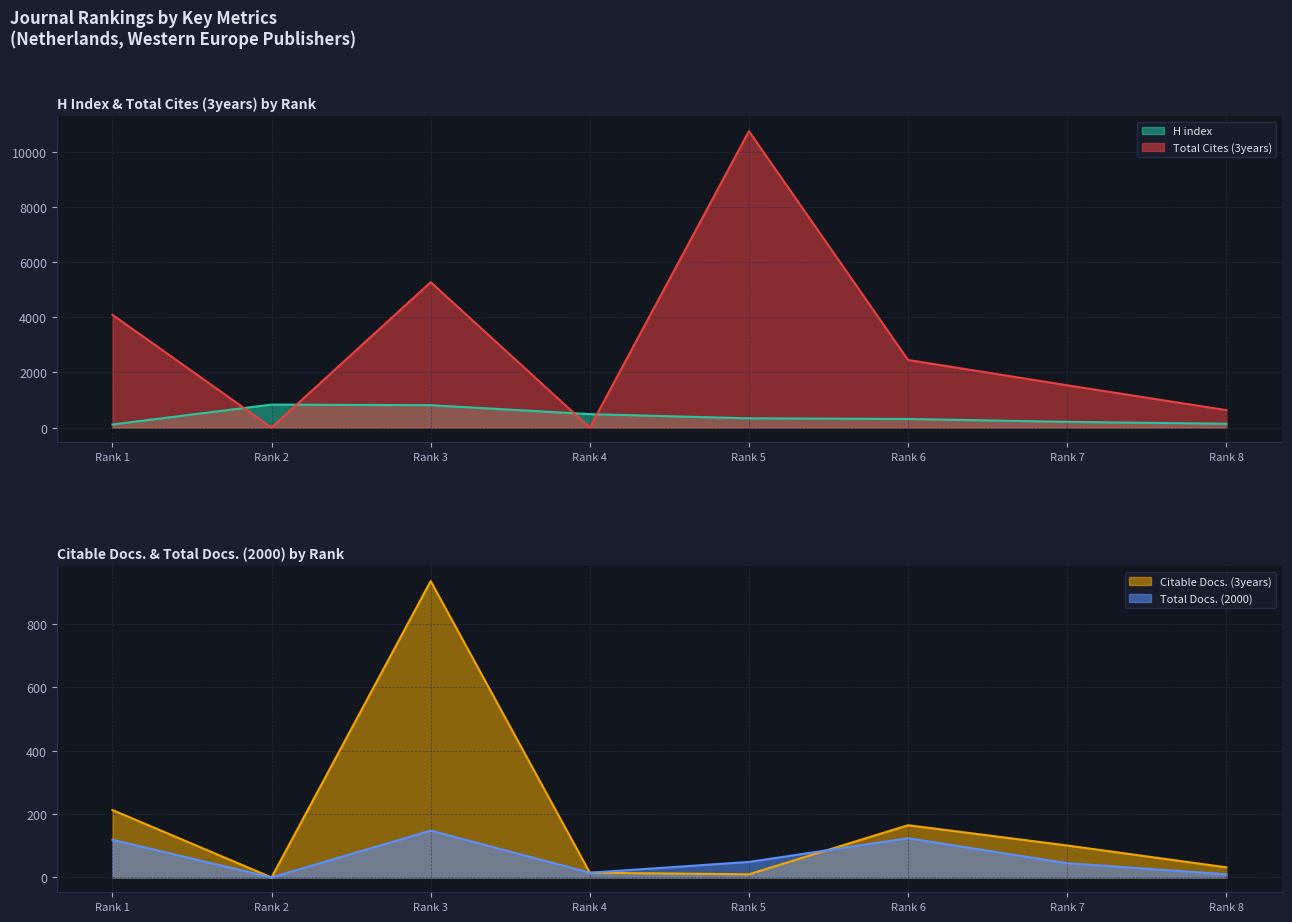

Reading right to left, list all the values displayed in this chart.

H index: Rank 8=137	Rank 7=207	Rank 6=312	Rank 5=335	Rank 4=487	Rank 3=811	Rank 2=834	Rank 1=111
Total Cites (3years): Rank 8=632	Rank 7=1535	Rank 6=2453	Rank 5=10754	Rank 4=0	Rank 3=5276	Rank 2=0	Rank 1=4093
Citable Docs. (3years): Rank 8=32	Rank 7=101	Rank 6=165	Rank 5=10	Rank 4=15	Rank 3=936	Rank 2=0	Rank 1=213
Total Docs. (2000): Rank 8=10	Rank 7=45	Rank 6=124	Rank 5=49	Rank 4=15	Rank 3=148	Rank 2=0	Rank 1=119